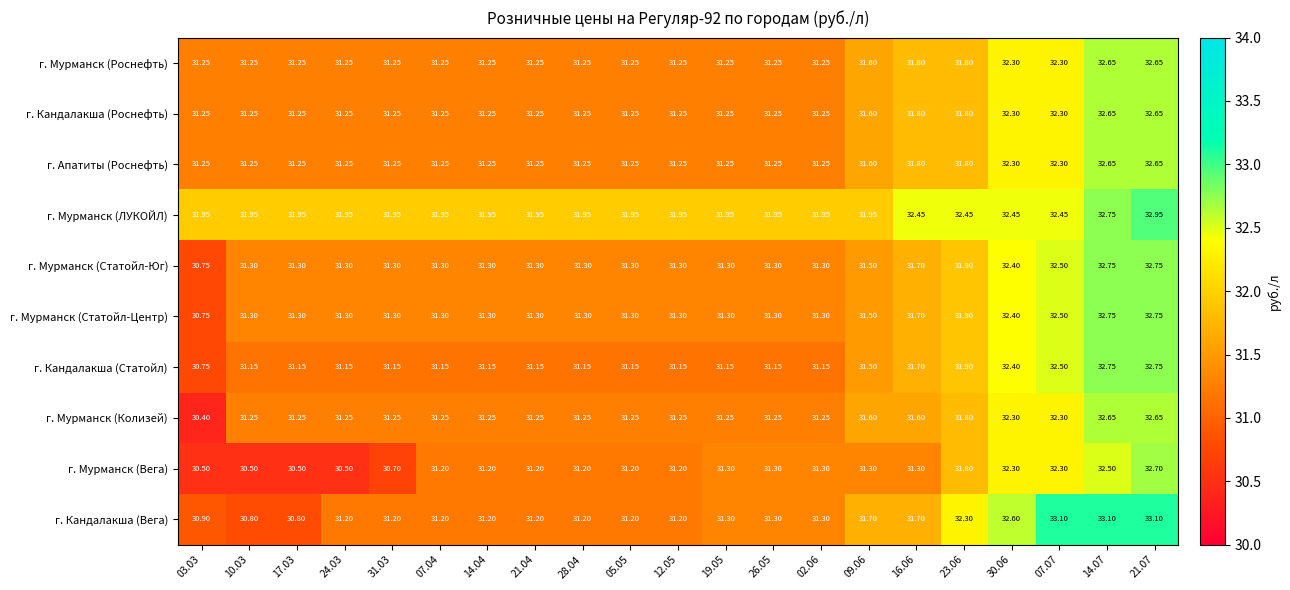

Is the value of г. Апатиты (Роснефть) at 19.05 greater than the value of г. Кандалакша (Роснефть) at 07.07?

No